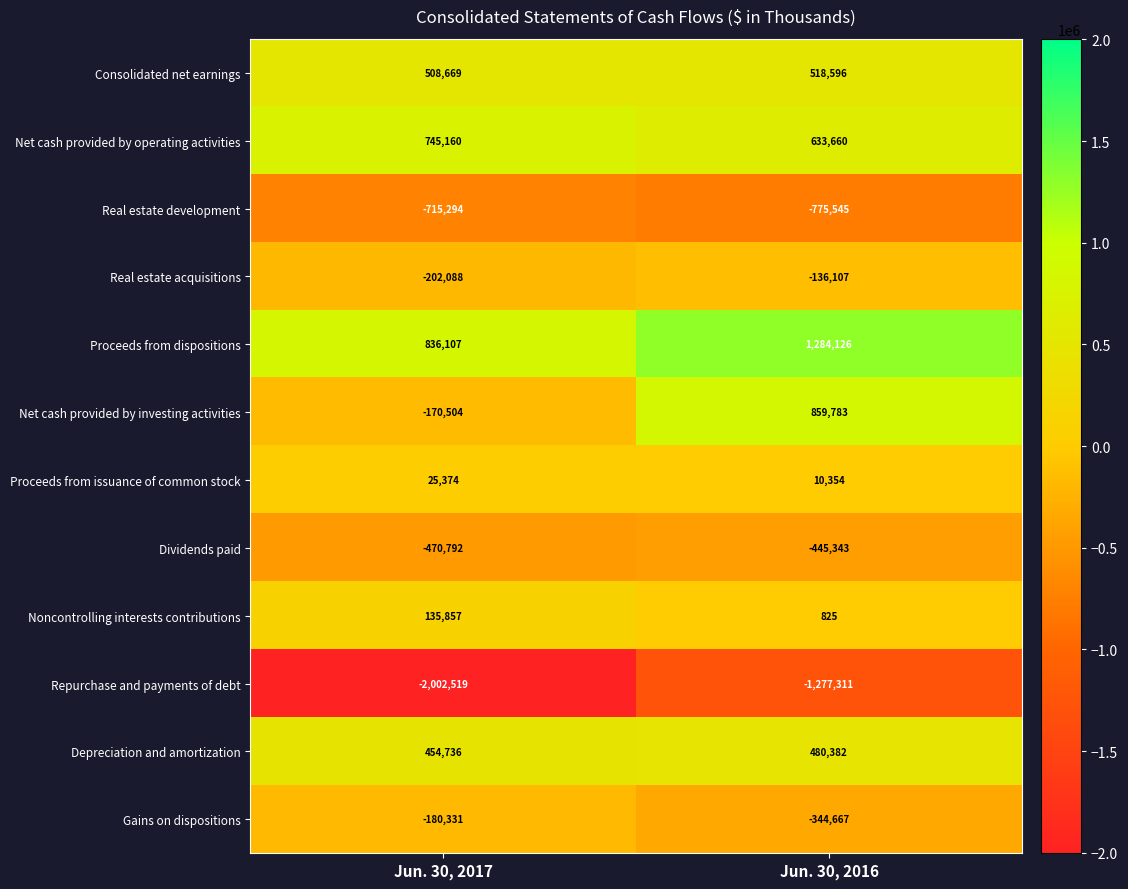

The Depreciation and amortization series shows 772512 at Jun. 30, 2017. True or false?

False